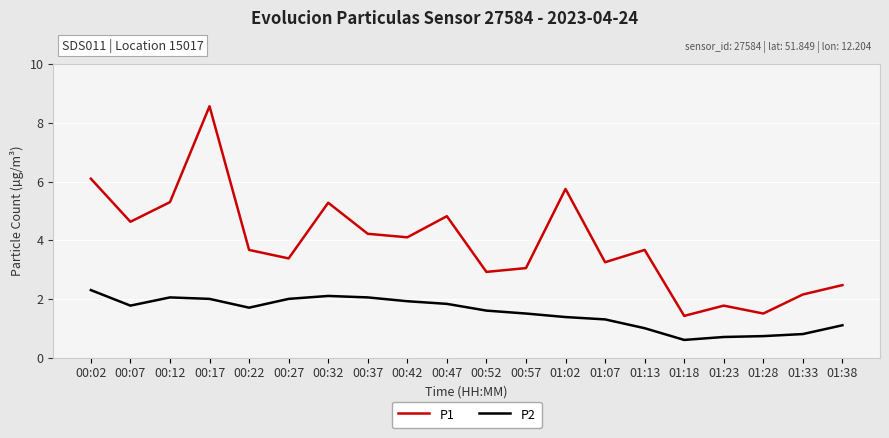

Which series has the largest range (max minus min)?

P1